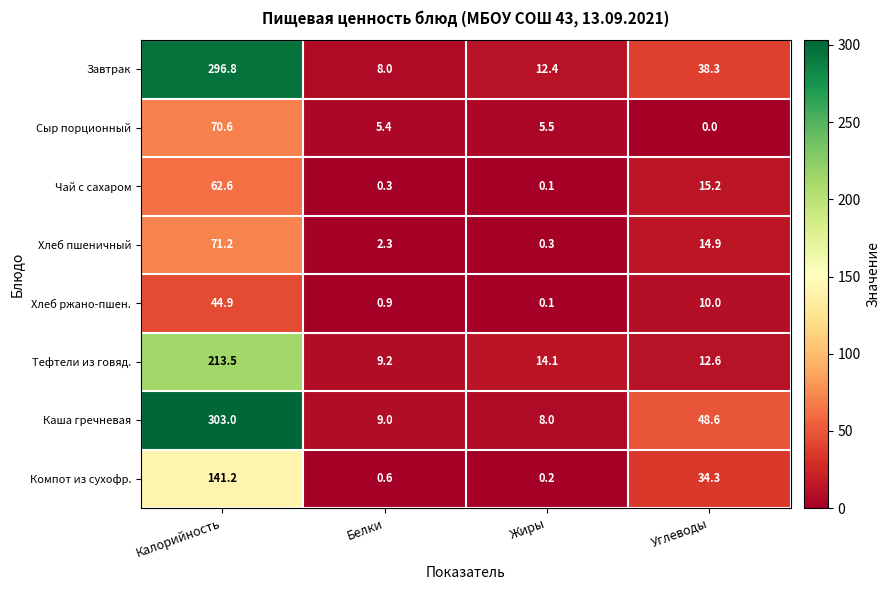

At which category is the sum across all series the highest?

Калорийность